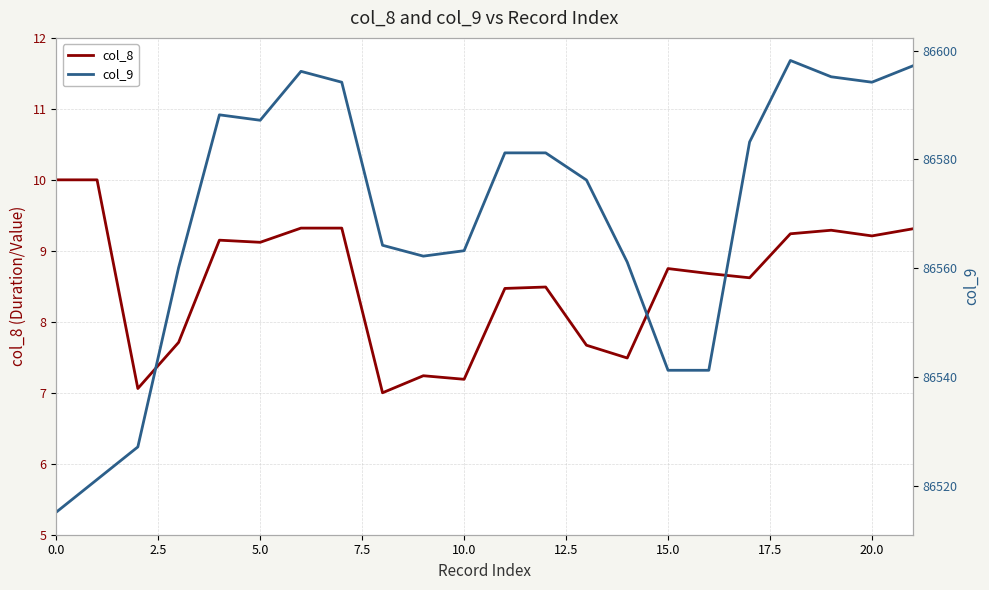

True or false: col_9 has a value of 86581.2 at 12.

True